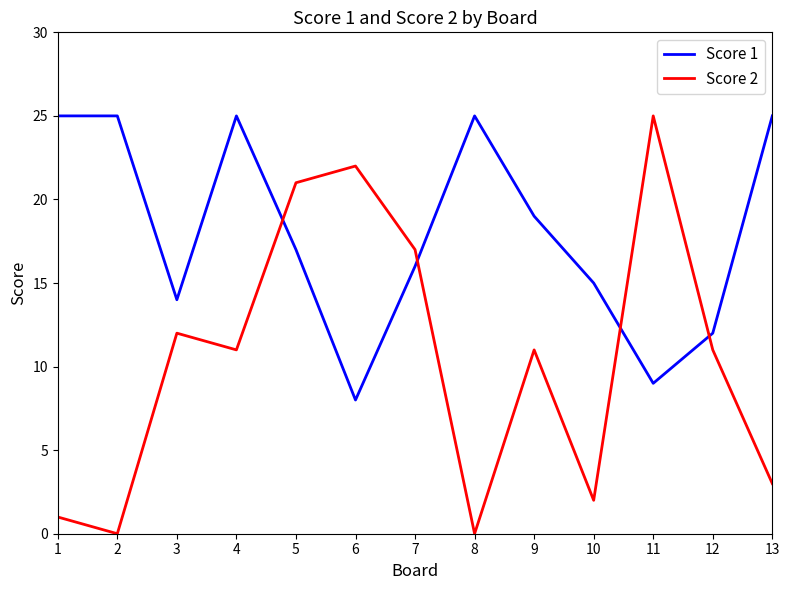

Reading left to right, transcribe all the data shown in this chart.

Score 1: 25	25	14	25	17	8	16	25	19	15	9	12	25
Score 2: 1	0	12	11	21	22	17	0	11	2	25	11	3